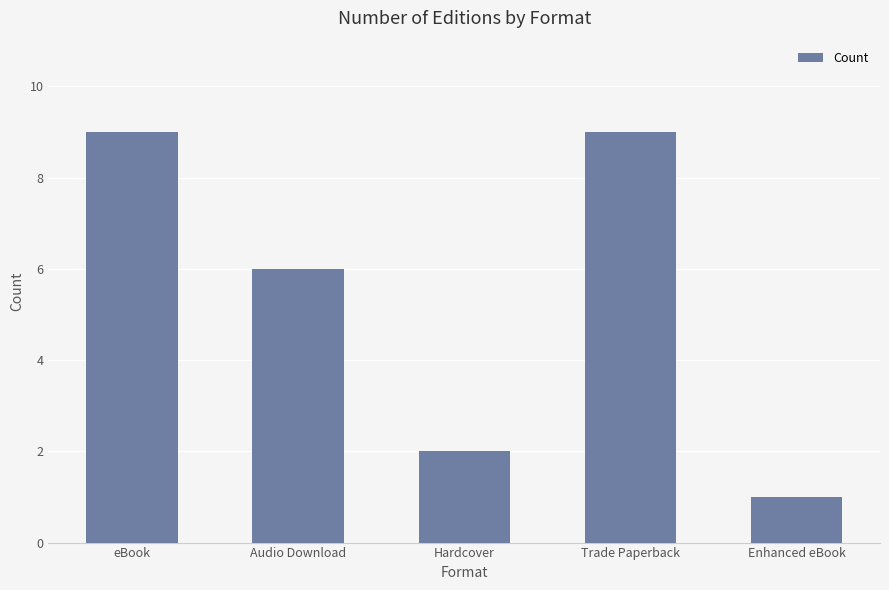

What is the minimum value shown in the chart?

1